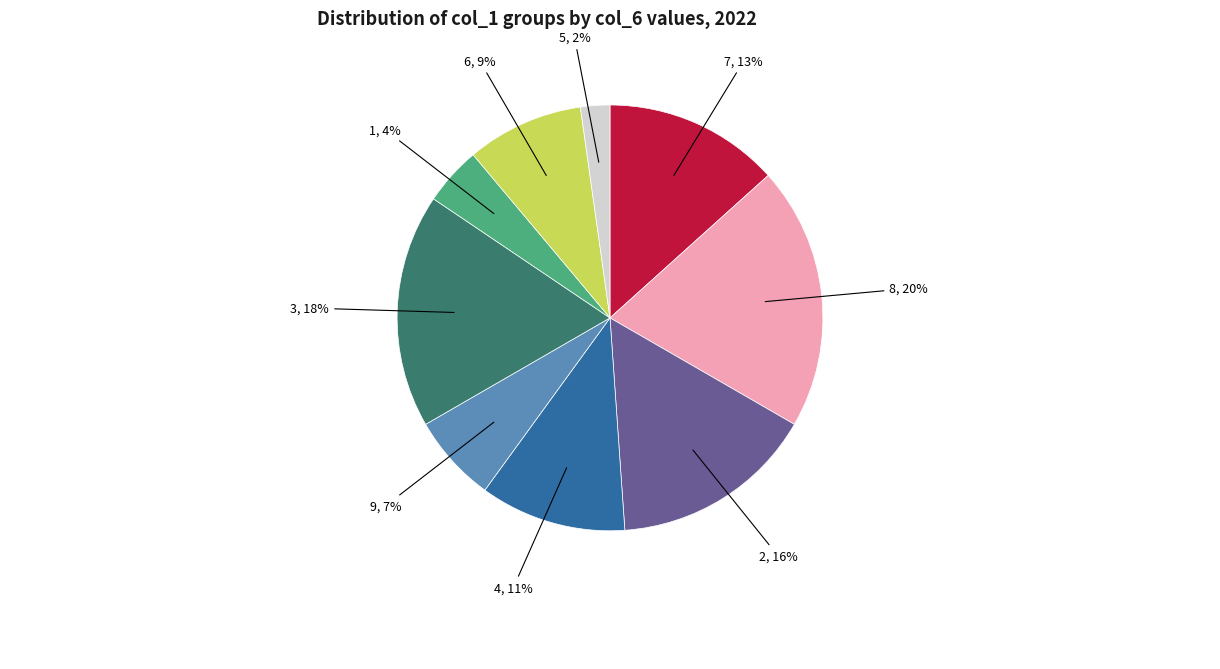

To the nearest percent, what is the difference between the largest and smallest slice percentages?

18%